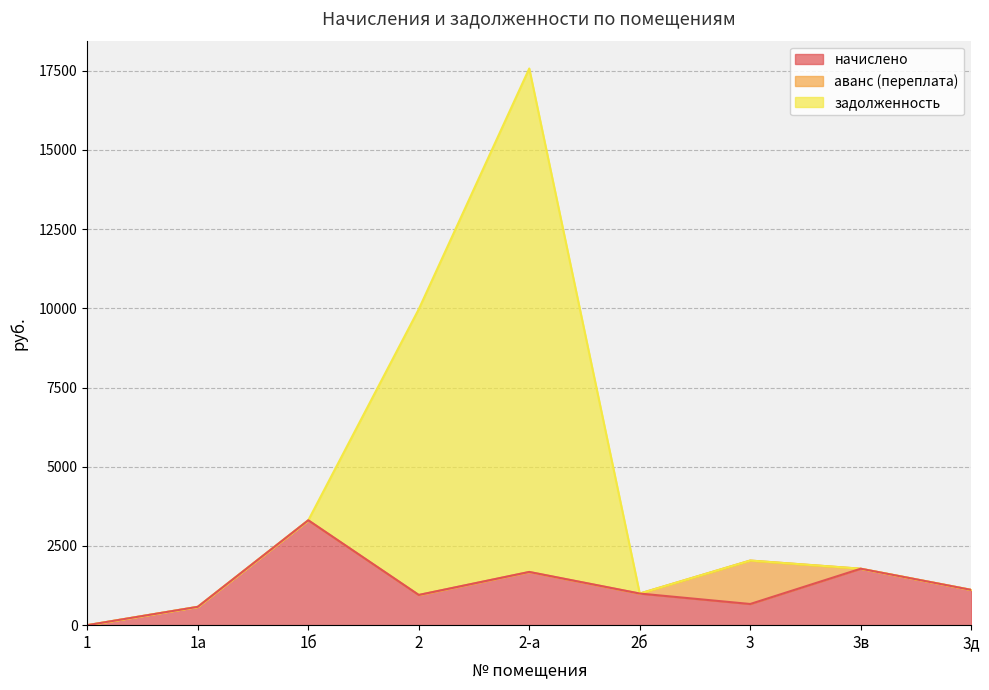

What is the maximum value shown in the chart?

17570.8